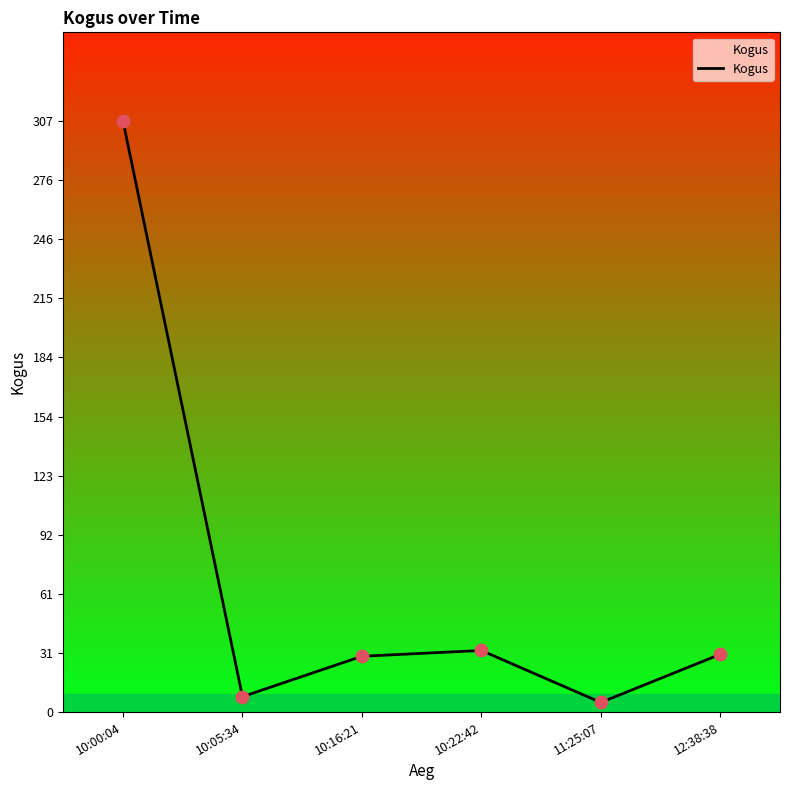

Between 11:25:07 and 12:38:38, which is larger?

12:38:38